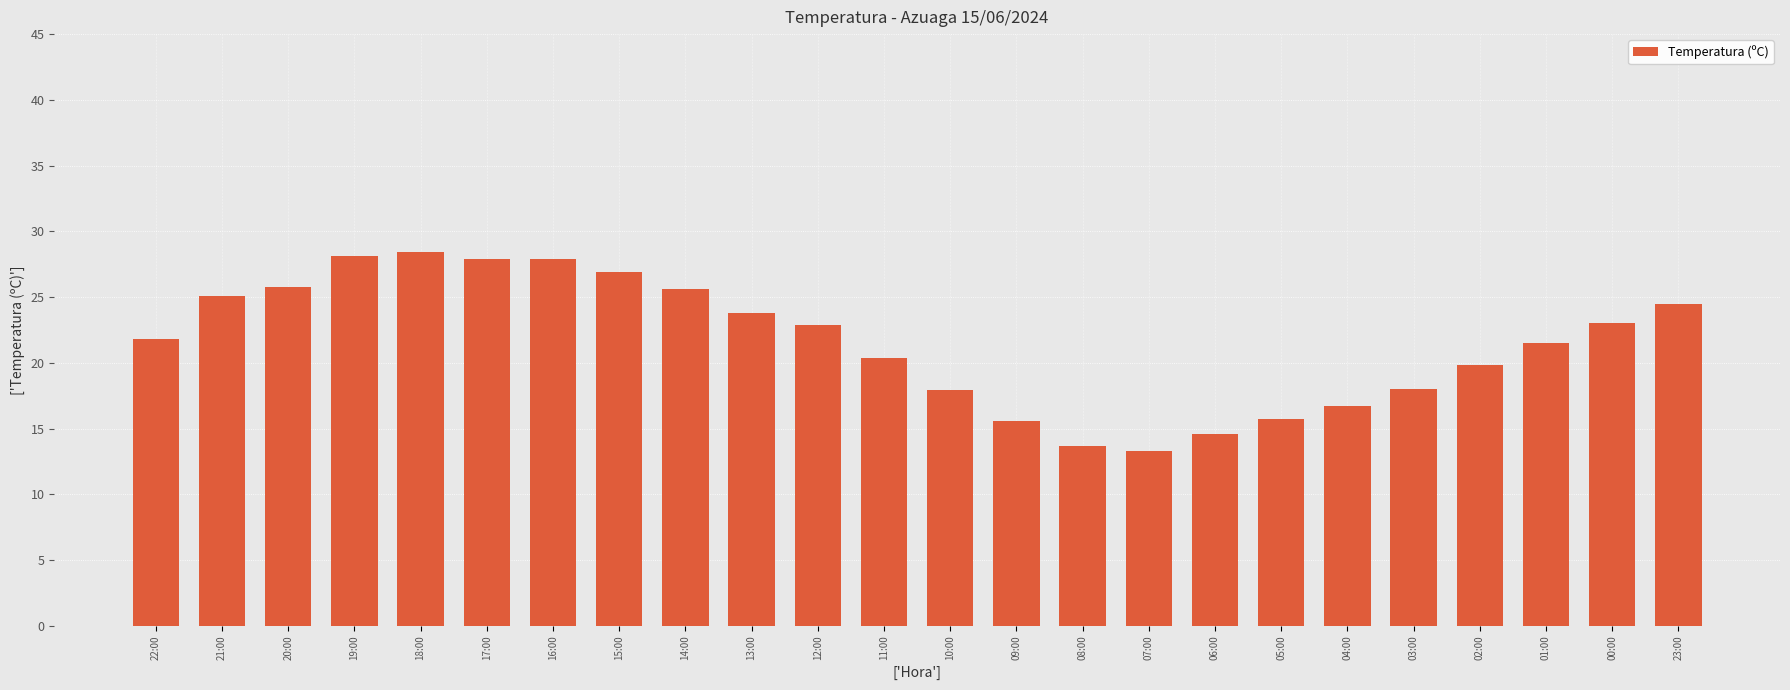

How many bars are there in total?

24